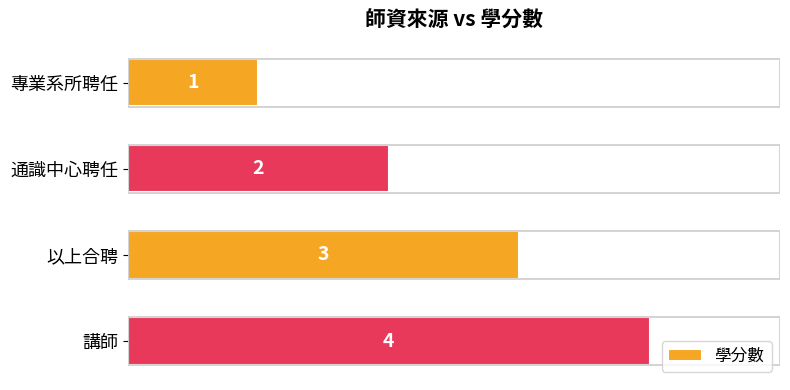

What is the sum of all values?

10